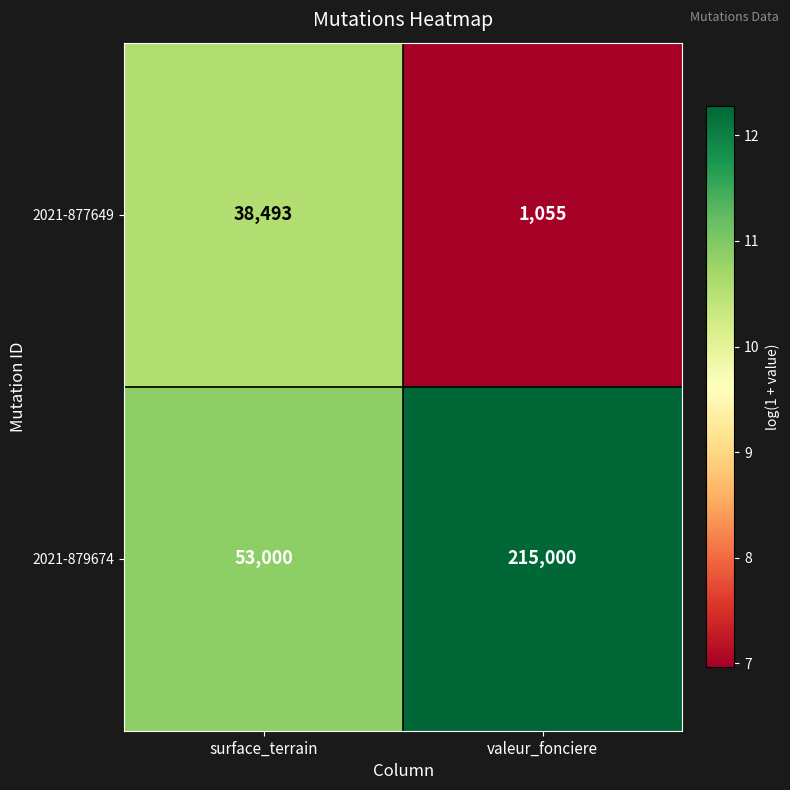

What is the average value of the 2021-879674 series?

134000